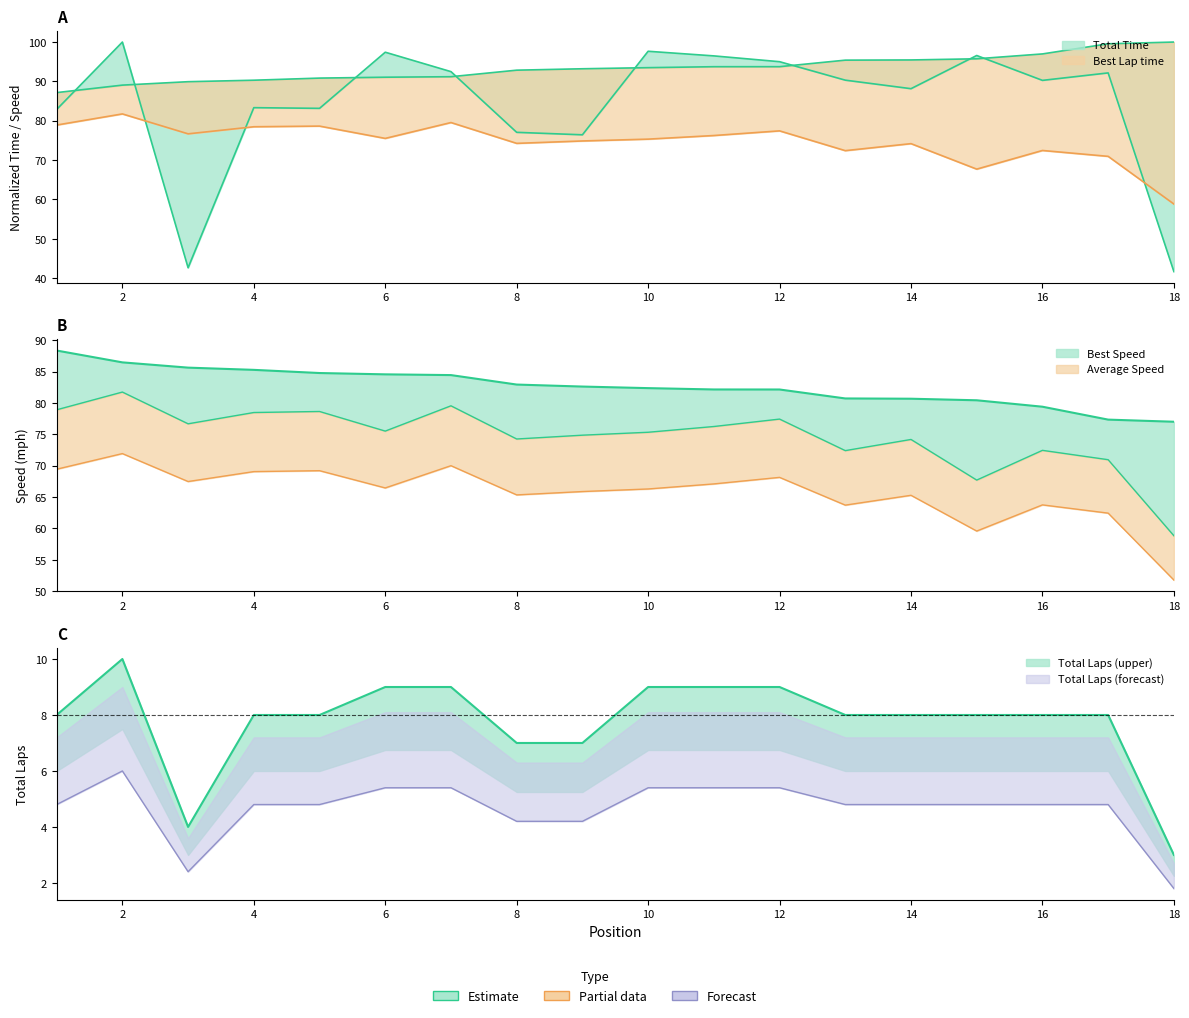

What is the value of the Average Speed point at the 6th from the left?

75.5